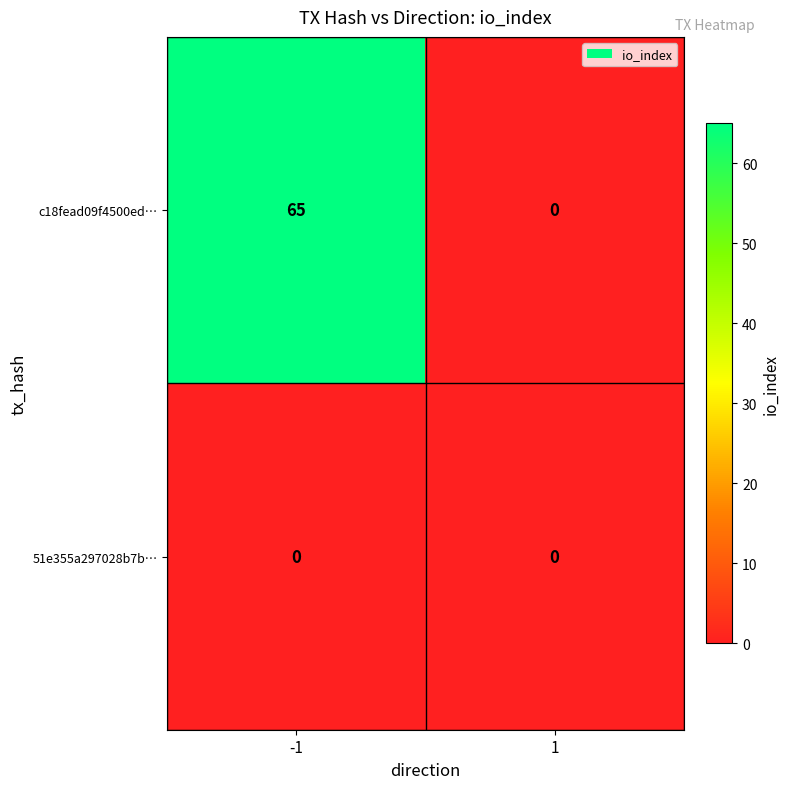

List the series in order of their peak value, highest first.

c18fead09f4500ed…, 51e355a297028b7b…